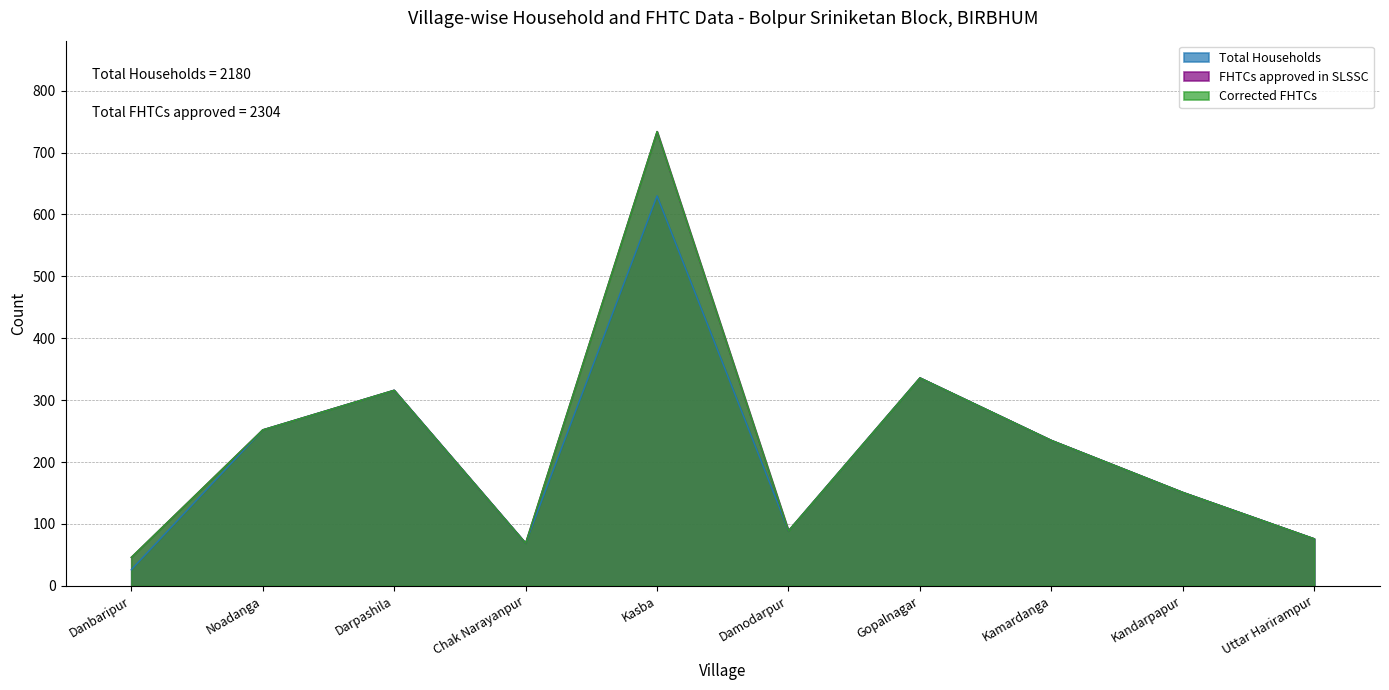

Between Danbaripur and Damodarpur, which series saw the biggest shift?

Total Households